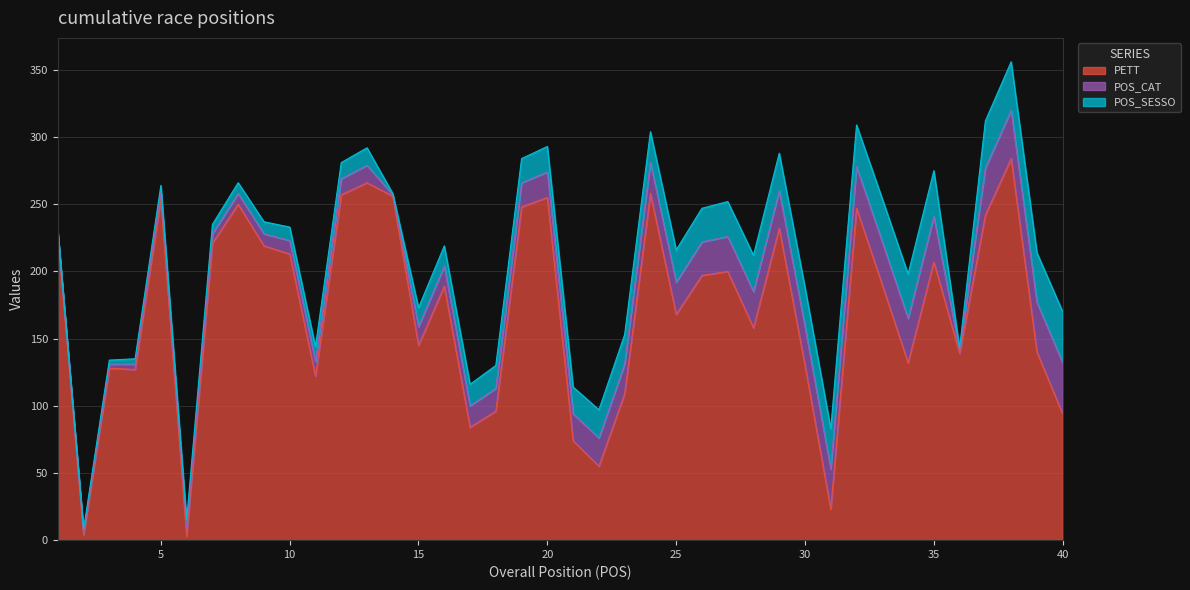

The value of POS_CAT at 28 is 9. True or false?

False